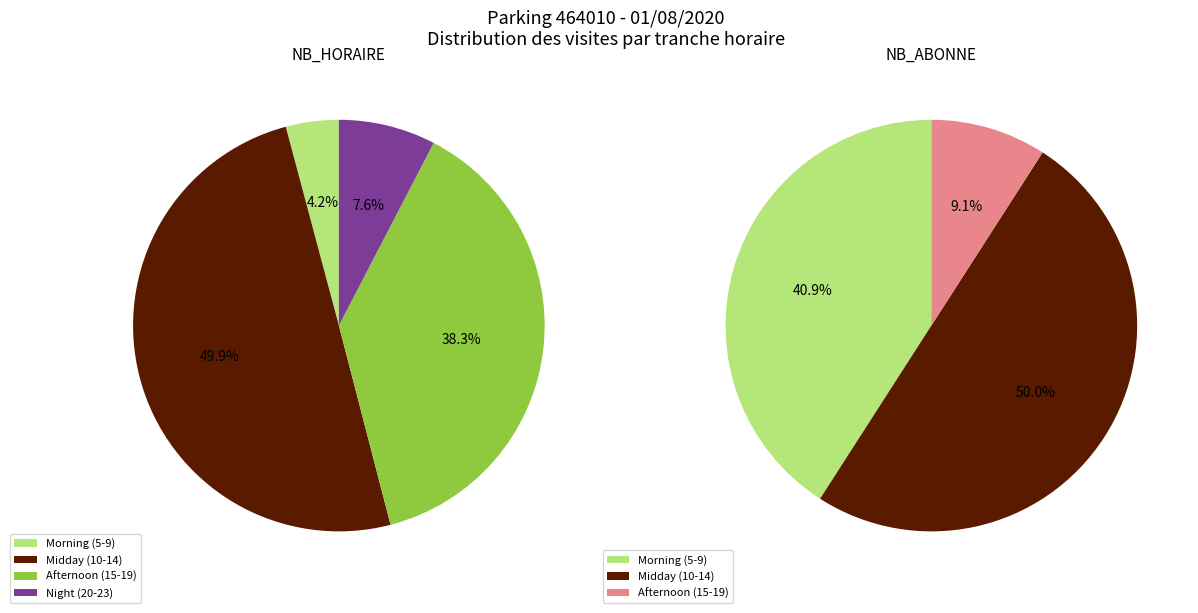

Is there any slice that represents more than half of the pie?

No